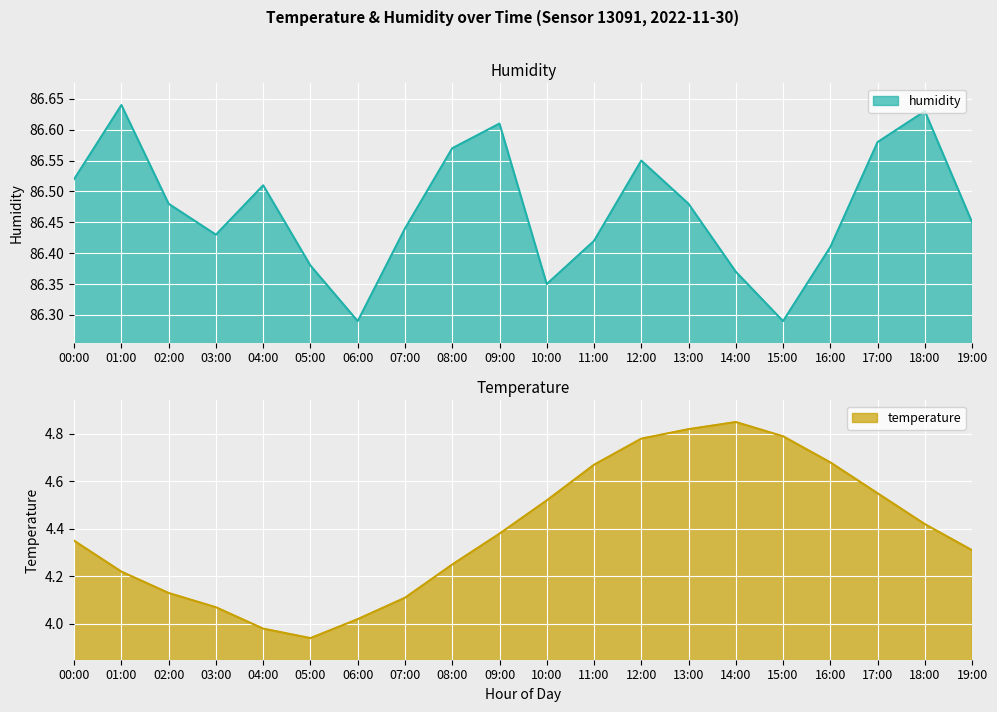

Reading left to right, what are all the values shown in this chart?

humidity: 86.5	86.6	86.5	86.4	86.5	86.4	86.3	86.4	86.6	86.6	86.3	86.4	86.5	86.5	86.4	86.3	86.4	86.6	86.6	86.5
temperature: 4.3	4.2	4.1	4.1	4.0	3.9	4.0	4.1	4.2	4.4	4.5	4.7	4.8	4.8	4.8	4.8	4.7	4.5	4.4	4.3